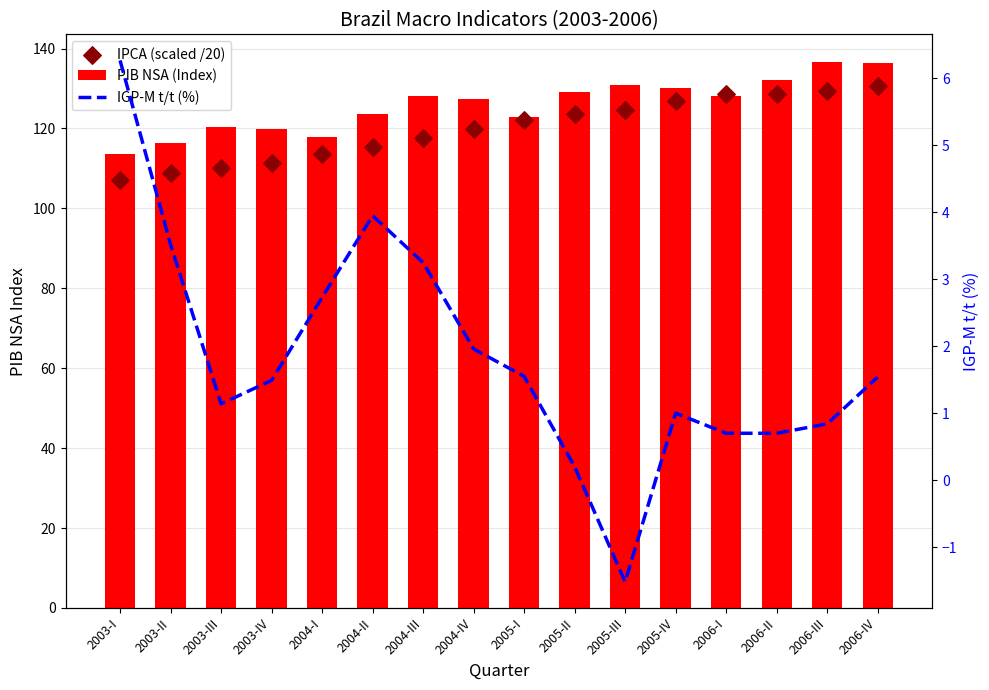

Which series has the largest total across all categories?

PIB NSA (Index)